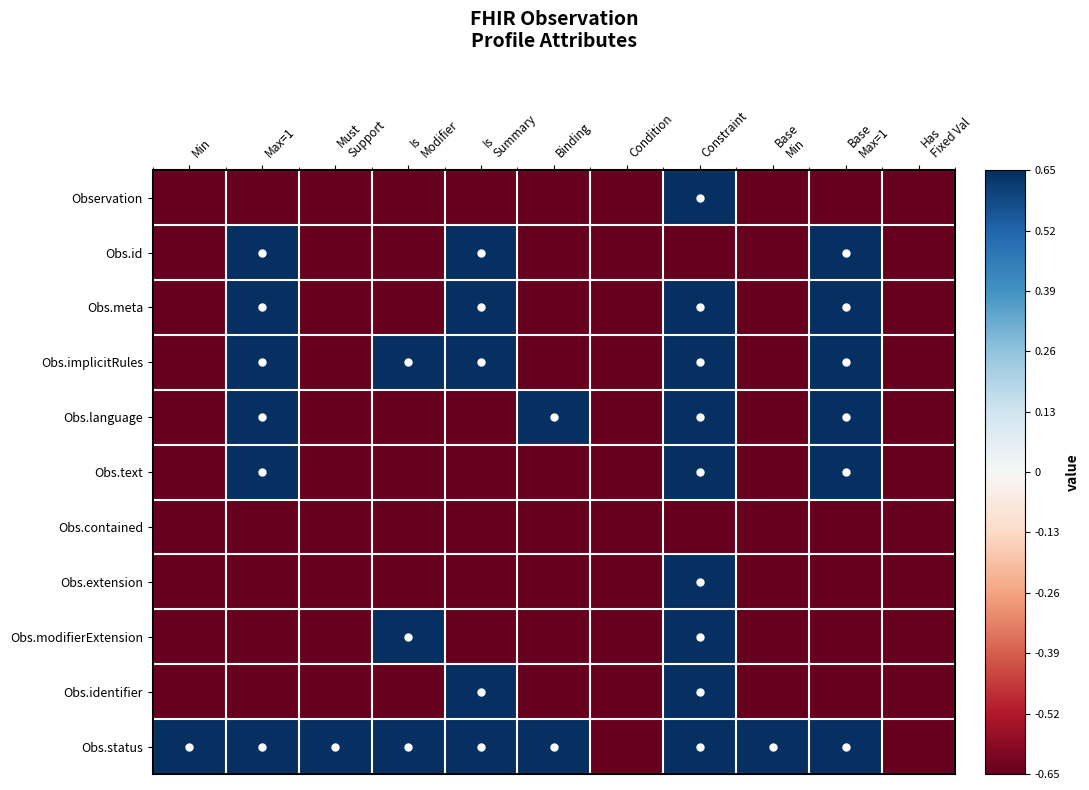

Which category has the highest value across all series?

Constraint